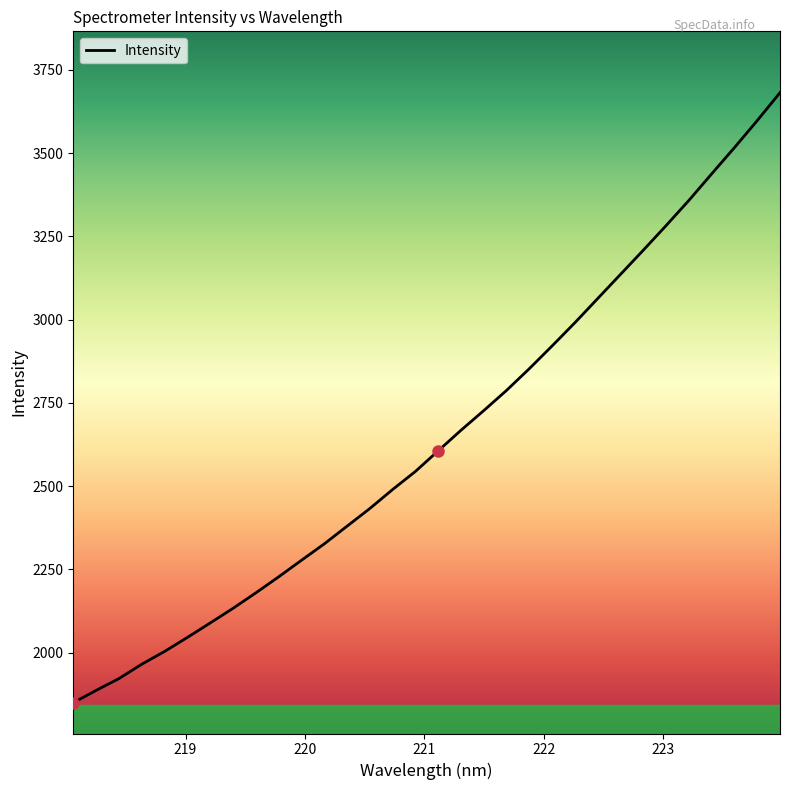

What is the difference between the maximum and minimum values?

1831.3